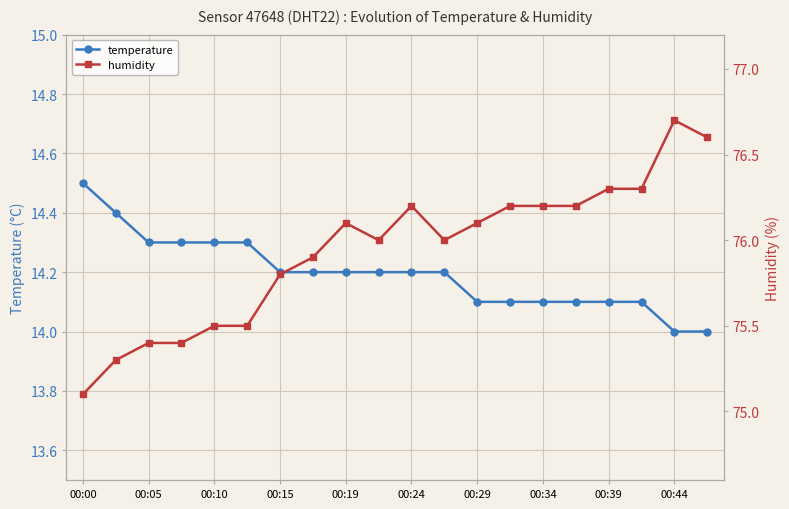

How many data points in humidity are less than 76?

8